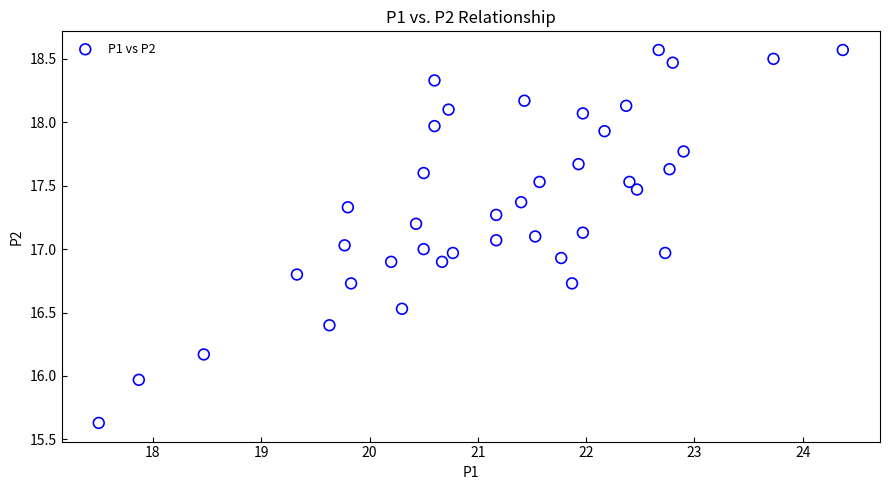

What is the range of Y values (max minus min)?

2.9